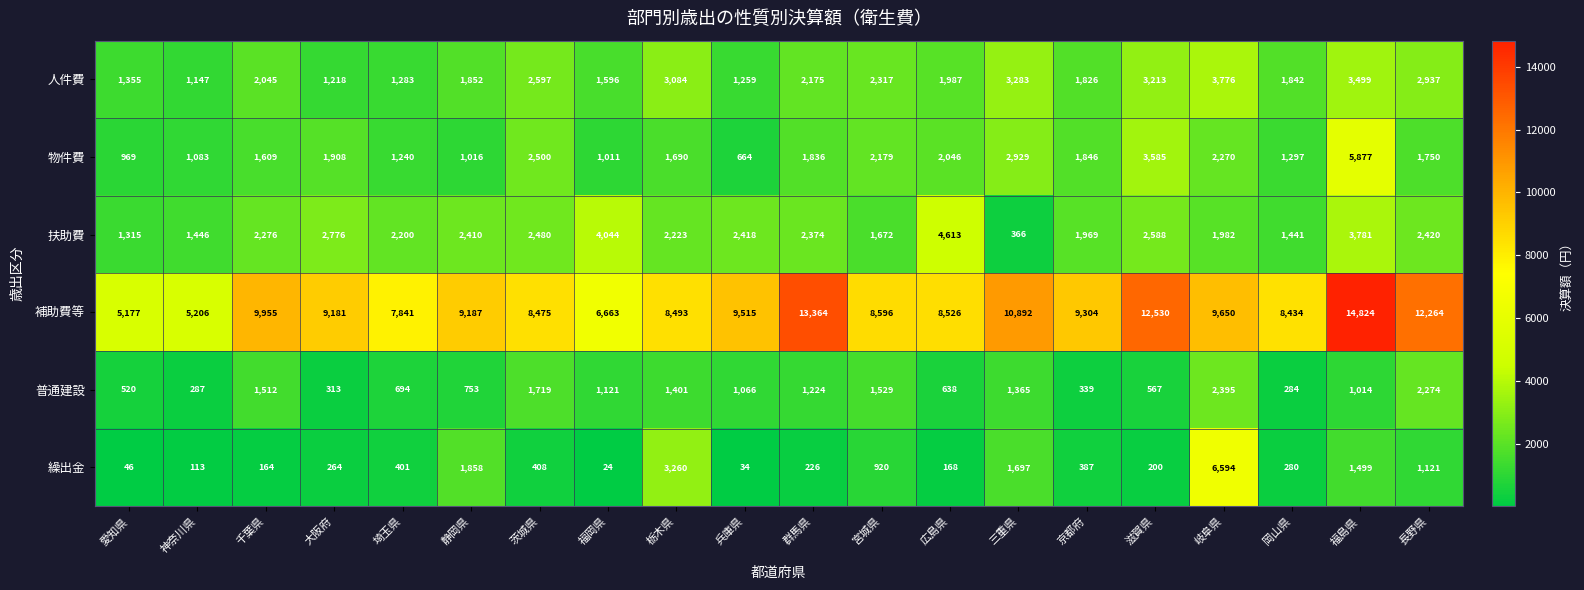

What is the difference between the maximum and second lowest values in the 繰出金 series?

6560